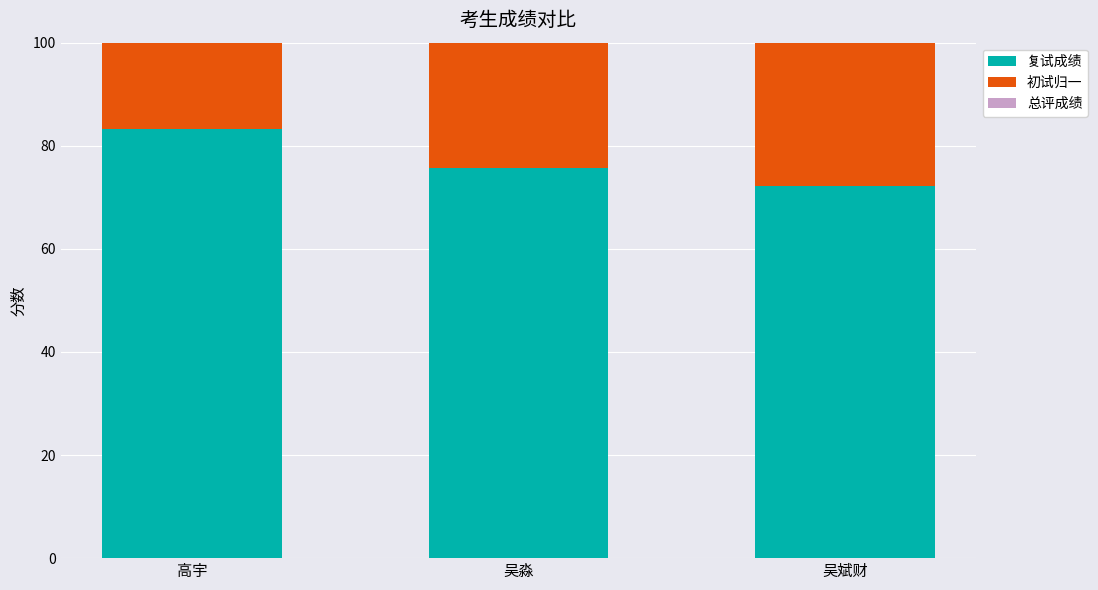

Where is 复试成绩 nearest to the value 77?

吴淼